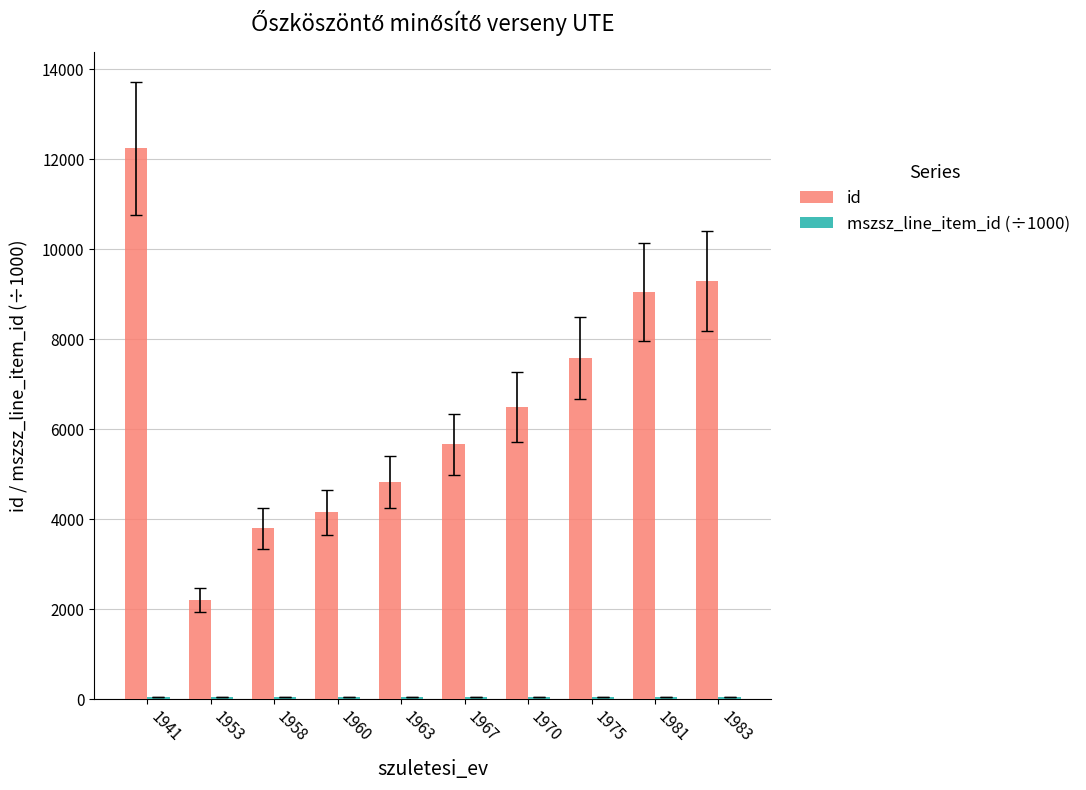

What is the sum of all id values?

65337.0